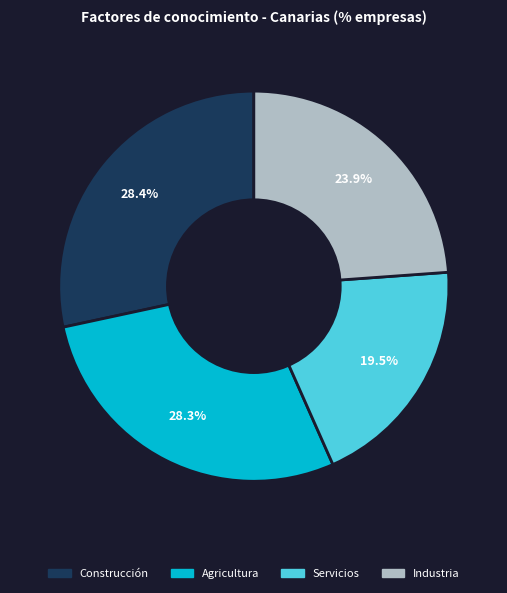

Count the number of slices in the pie.

4